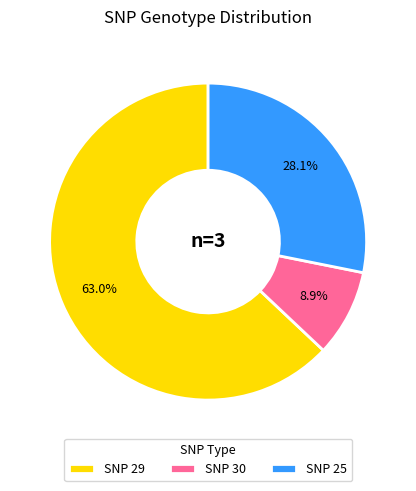

Approximately how many times larger is the value at SNP 30 compared to SNP 25?

0.3